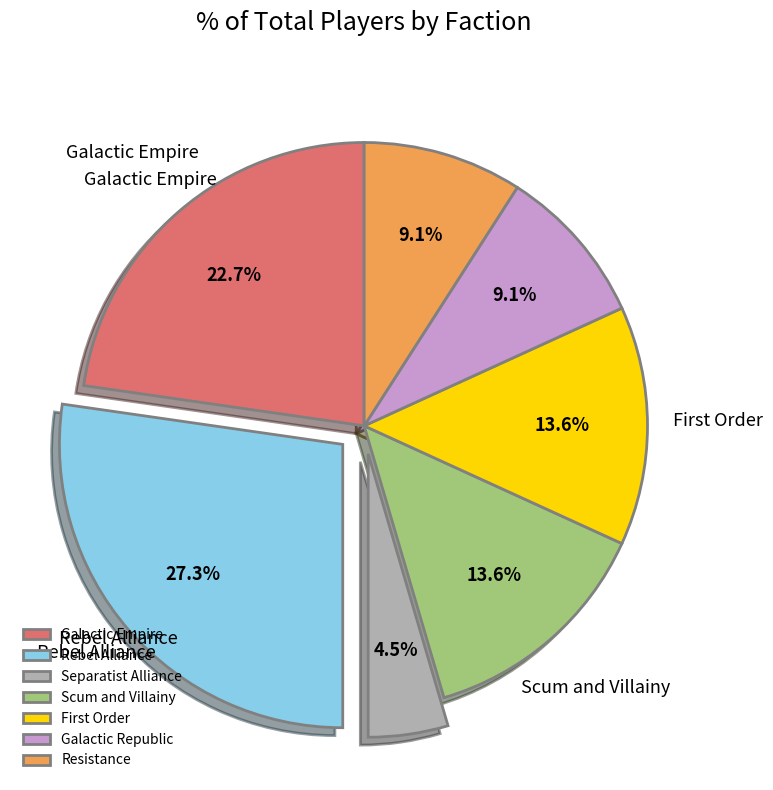

Combined, do Galactic Empire and Separatist Alliance account for over 50%?

No